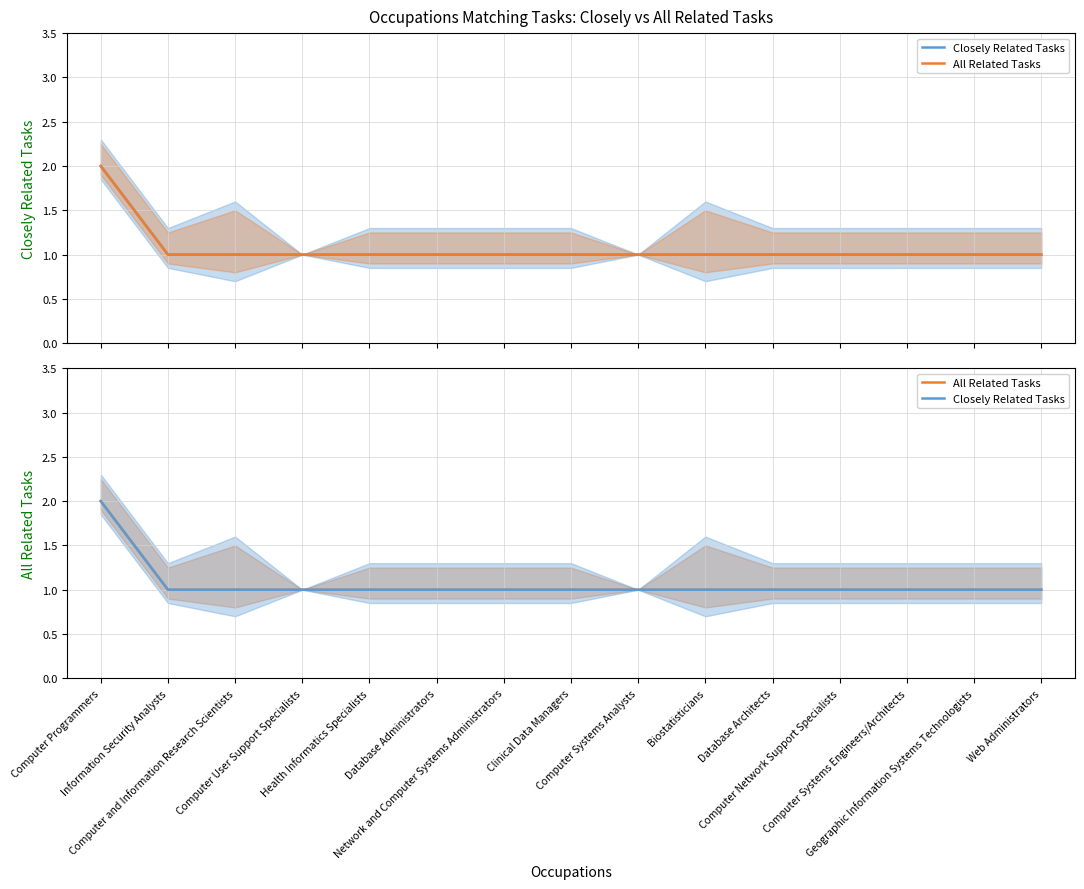

Does the chart display data point markers on the line(s)?

No